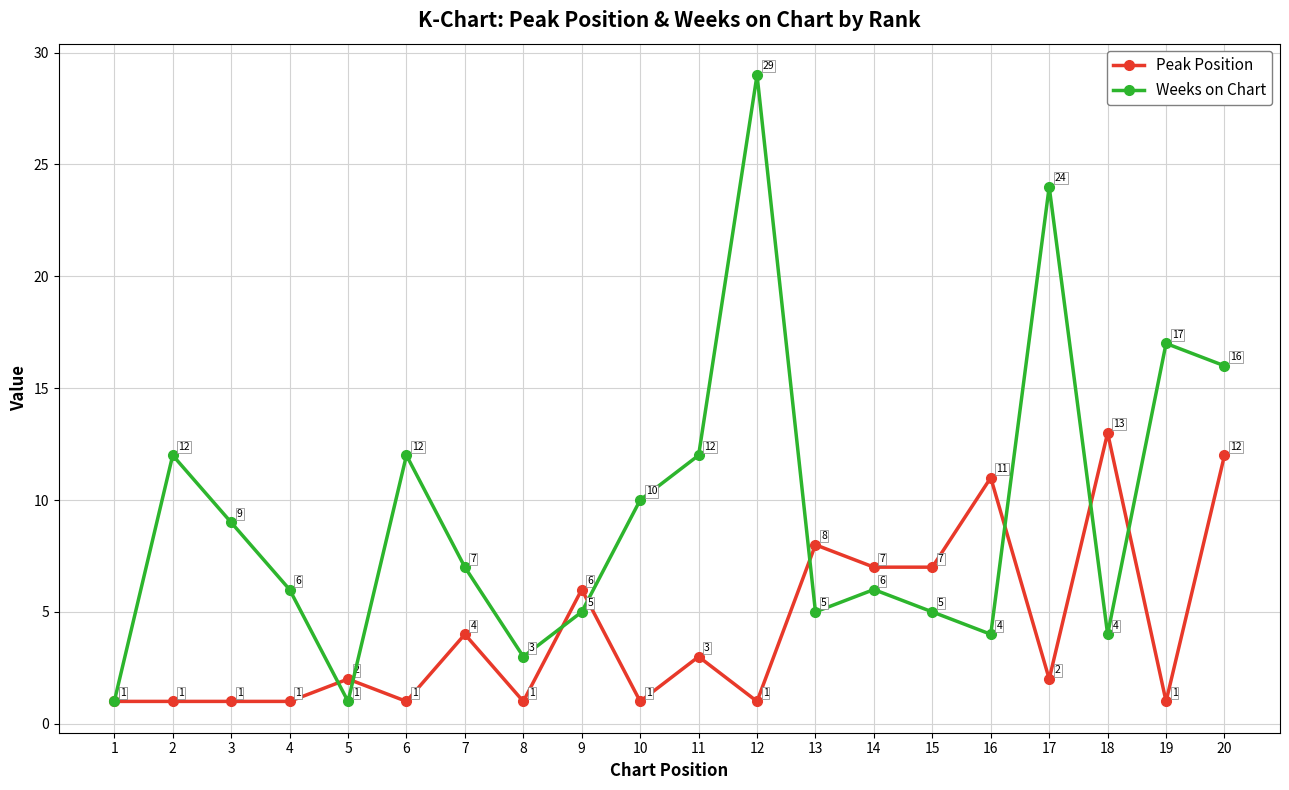

What is the smallest value displayed?

1